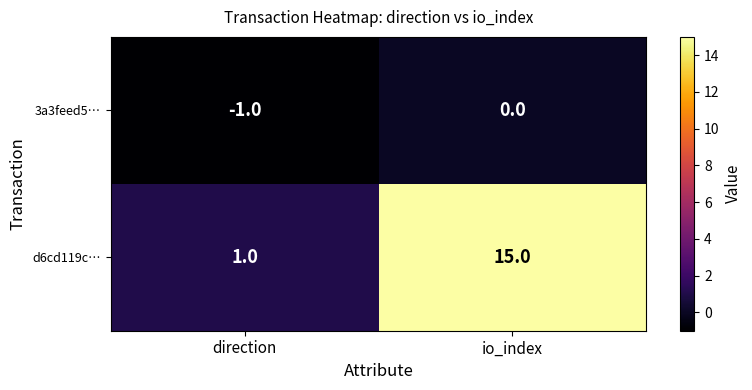

Which series has the widest spread of values?

d6cd119c…